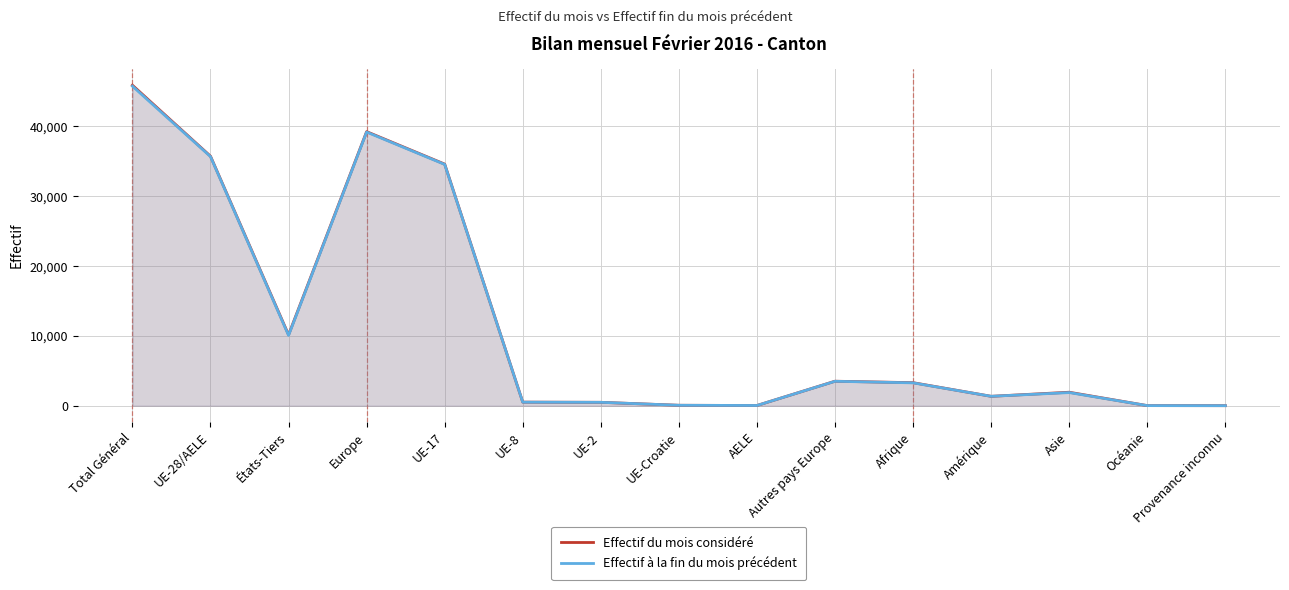

What is the highest value of the Effectif à la fin du mois précédent series?

45738